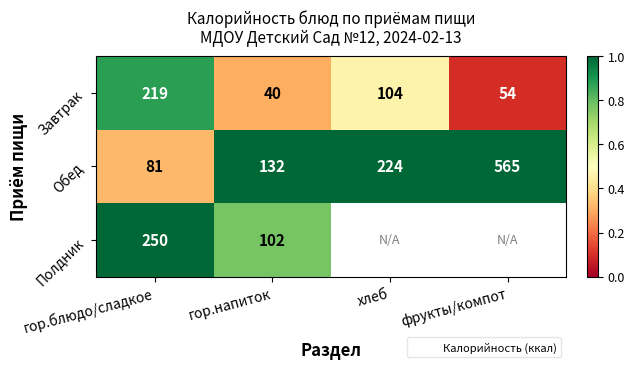

Rank the series at гор.напиток from highest to lowest value.

Обед, Полдник, Завтрак